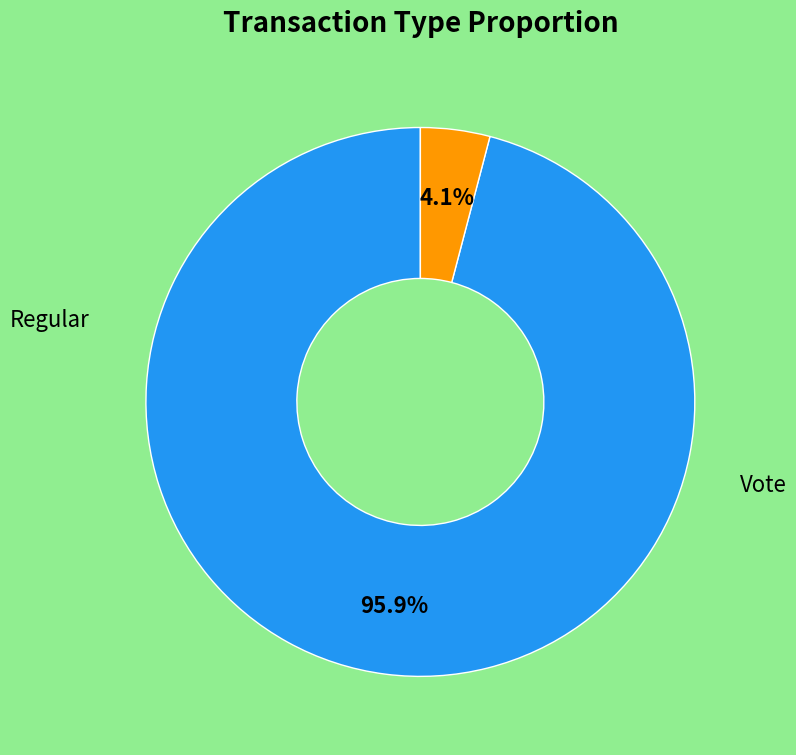

Is there a majority slice in this chart?

Yes